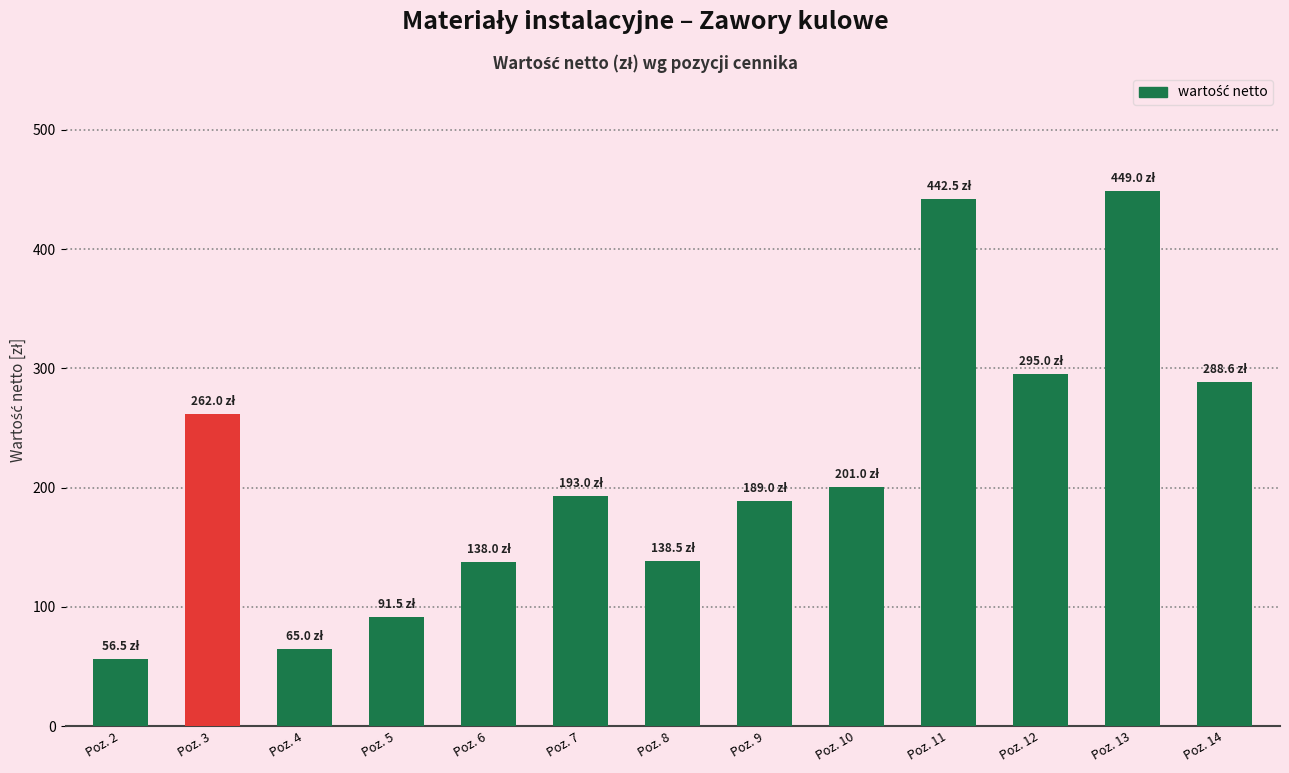

Count the number of categories in the chart.

13